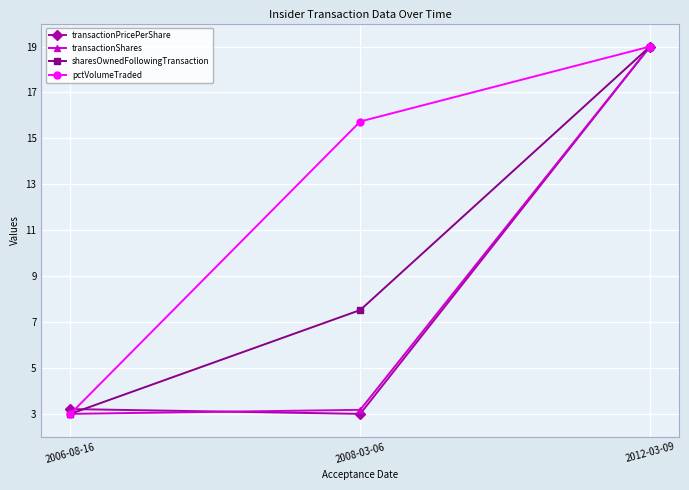

Is this an area chart (filled region under the line)?

No